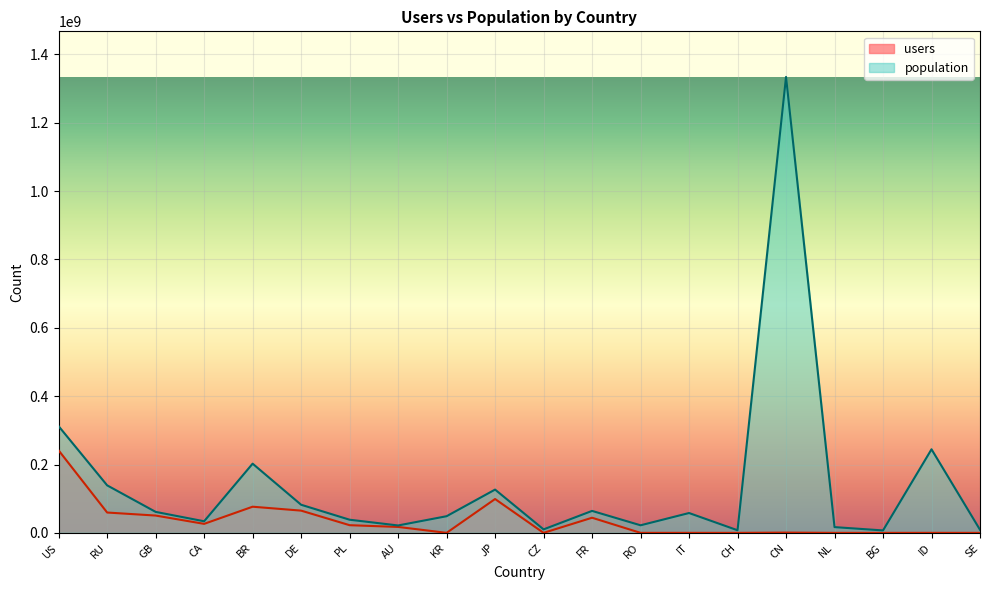

True or false: population and users cross at least once.

False